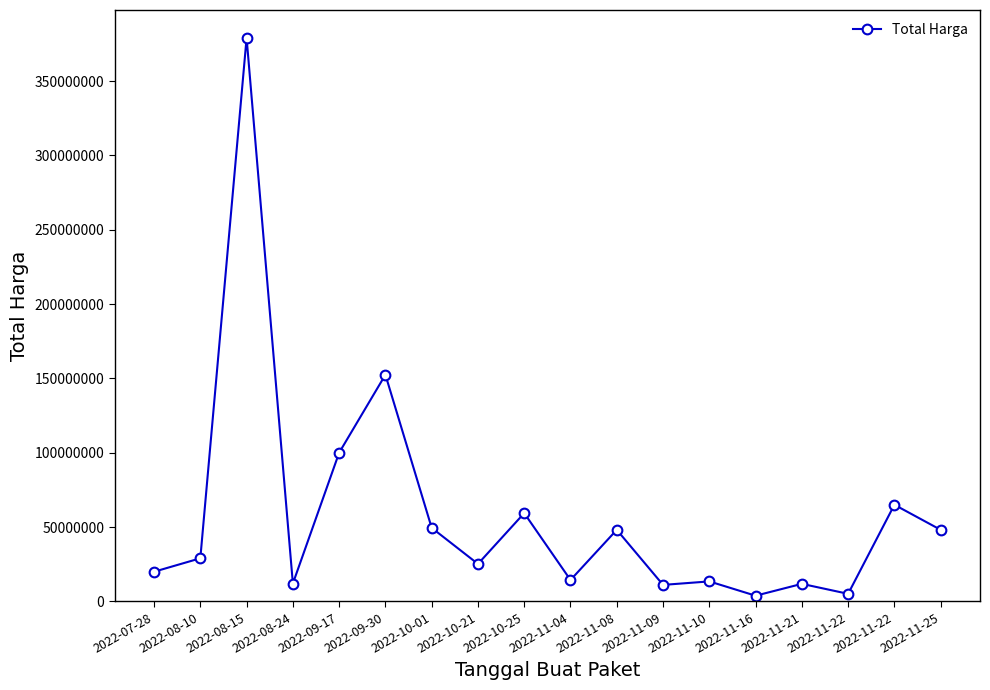

How many points are higher than both their immediate neighbors (excluding endpoints)?

7